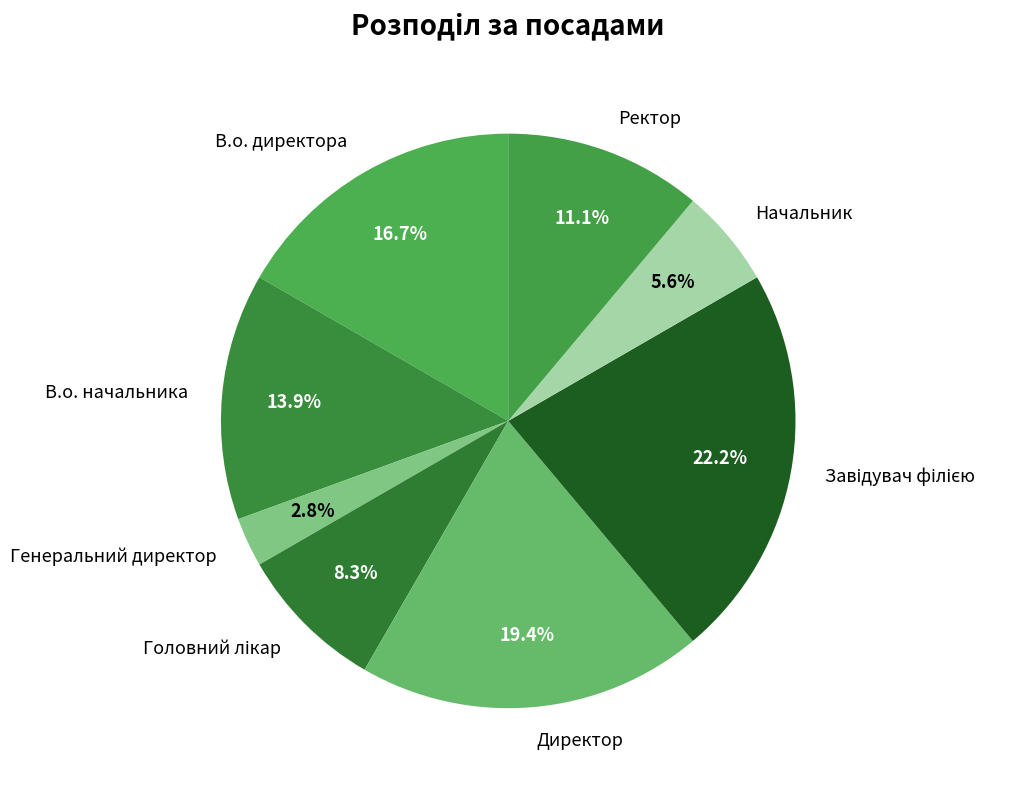

Is there any slice that represents more than half of the pie?

No